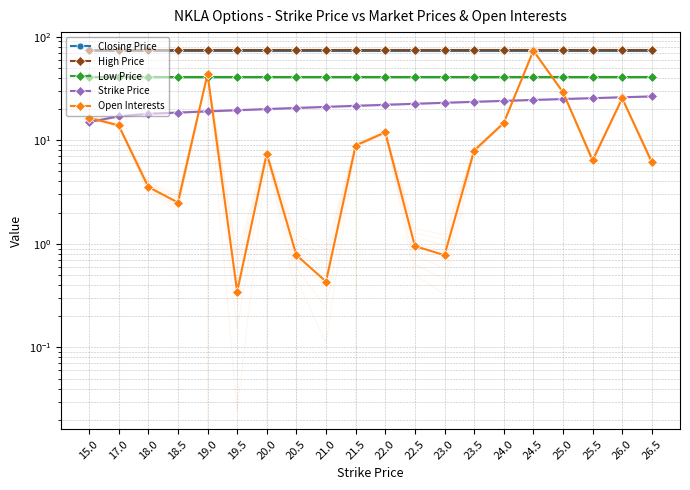

What is the label of the 13th point from the right?

20.5